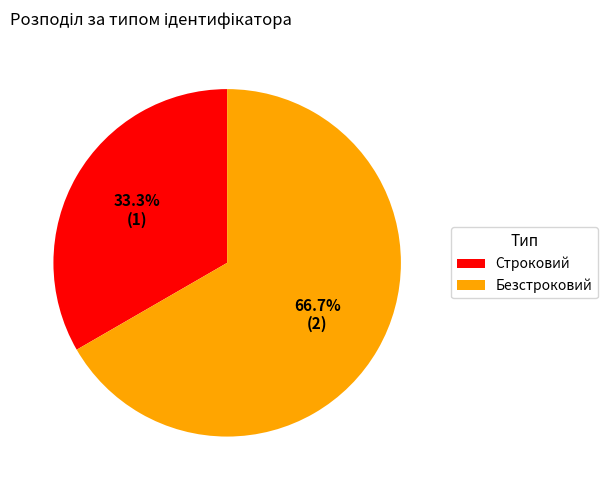

Is it true that Строковий is 23% of the pie?

False